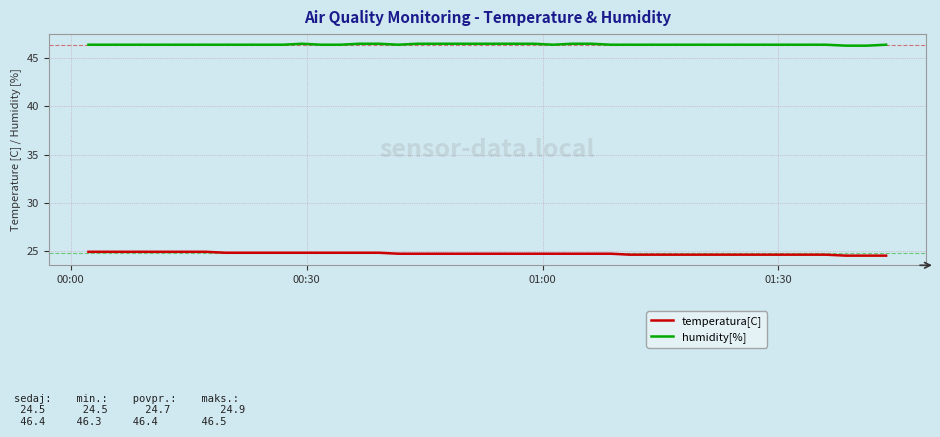

True or false: temperatura[C] and humidity[%] cross at least once.

False